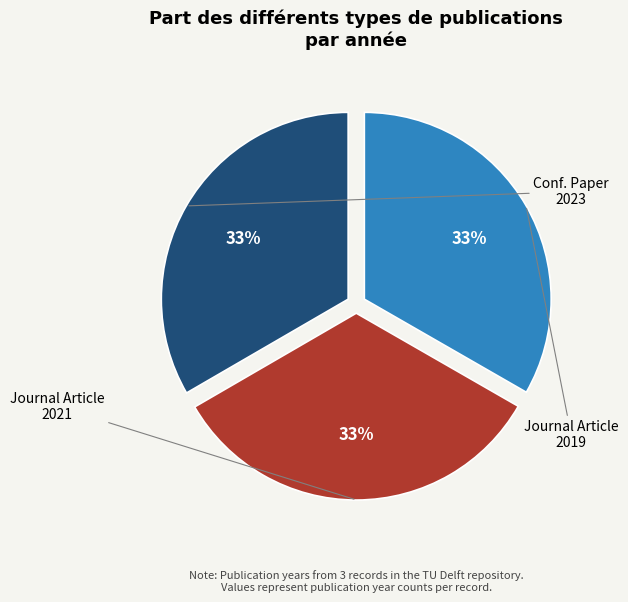

How many segments does this pie chart have?

3